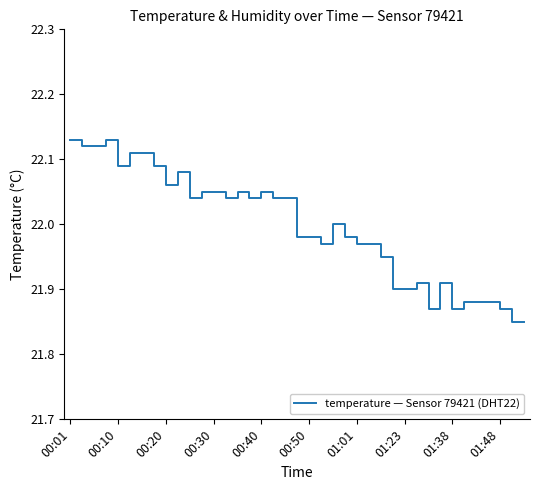

Reading left to right, transcribe all the data shown in this chart.

22.1	22.1	22.1	22.1	22.1	22.1	22.1	22.1	22.1	22.1	22.0	22.1	22.1	22.0	22.1	22.0	22.1	22.0	22.0	22.0	22.0	22.0	22.0	22.0	22.0	22.0	21.9	21.9	21.9	21.9	21.9	21.9	21.9	21.9	21.9	21.9	21.9	21.9	21.9